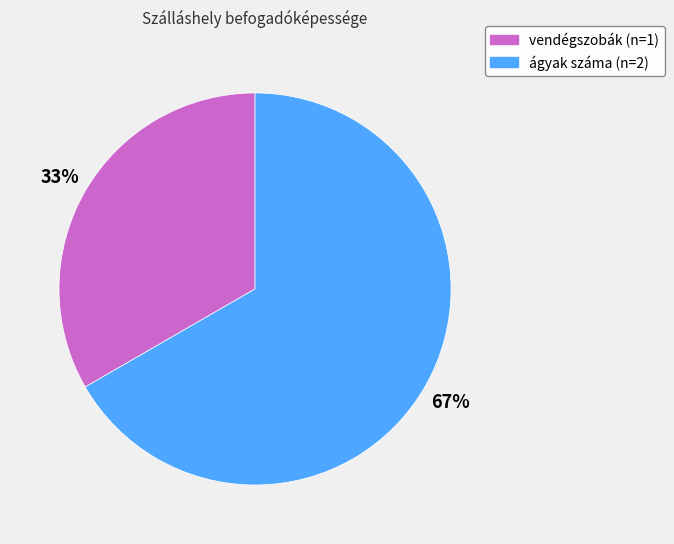

True or false: vendégszobák accounts for 33% of the total.

True